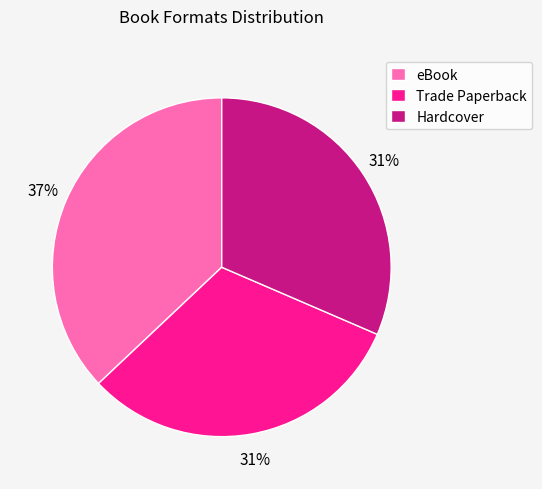

What percentage is the Trade Paperback slice, to the nearest percent?

31%